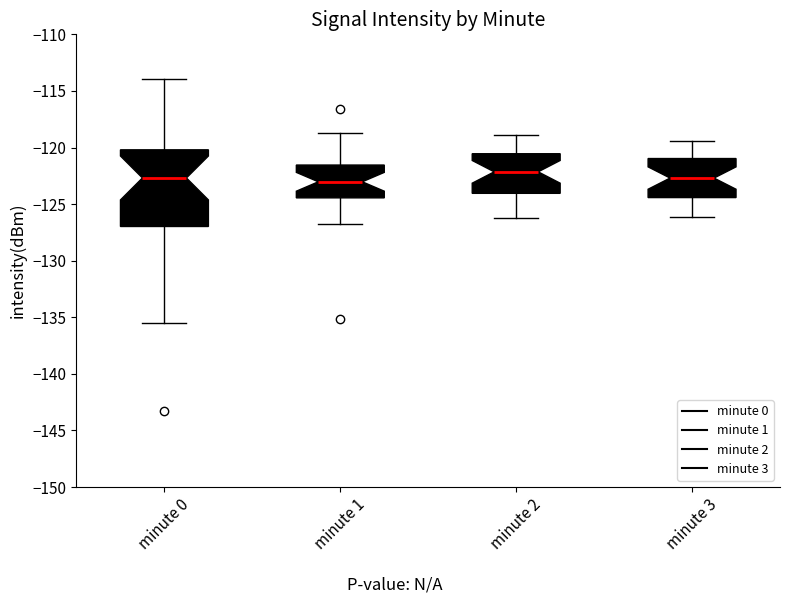

Reading left to right, transcribe this box plot: for each box, give where its median line is, the range the box spans, and where its two whiskers end, as read against the y-axis. The values are not printed on the chart, so give them approximately, as read against the axis.

minute 0: median -122.5, box -127.0 to -120.0, whiskers -135.5 to -114.0
minute 1: median -123.0, box -124.5 to -121.5, whiskers -127.0 to -118.5
minute 2: median -122.0, box -124.0 to -120.5, whiskers -126.0 to -119.0
minute 3: median -122.5, box -124.5 to -121.0, whiskers -126.0 to -119.5